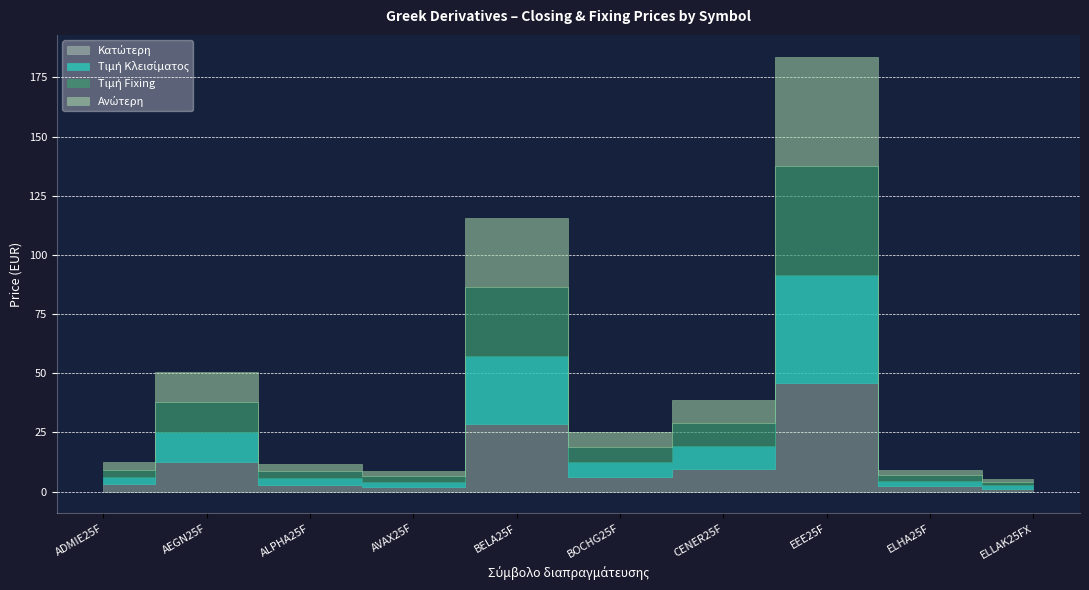

How many interior local valleys does the Τιμή Fixing series have?

2